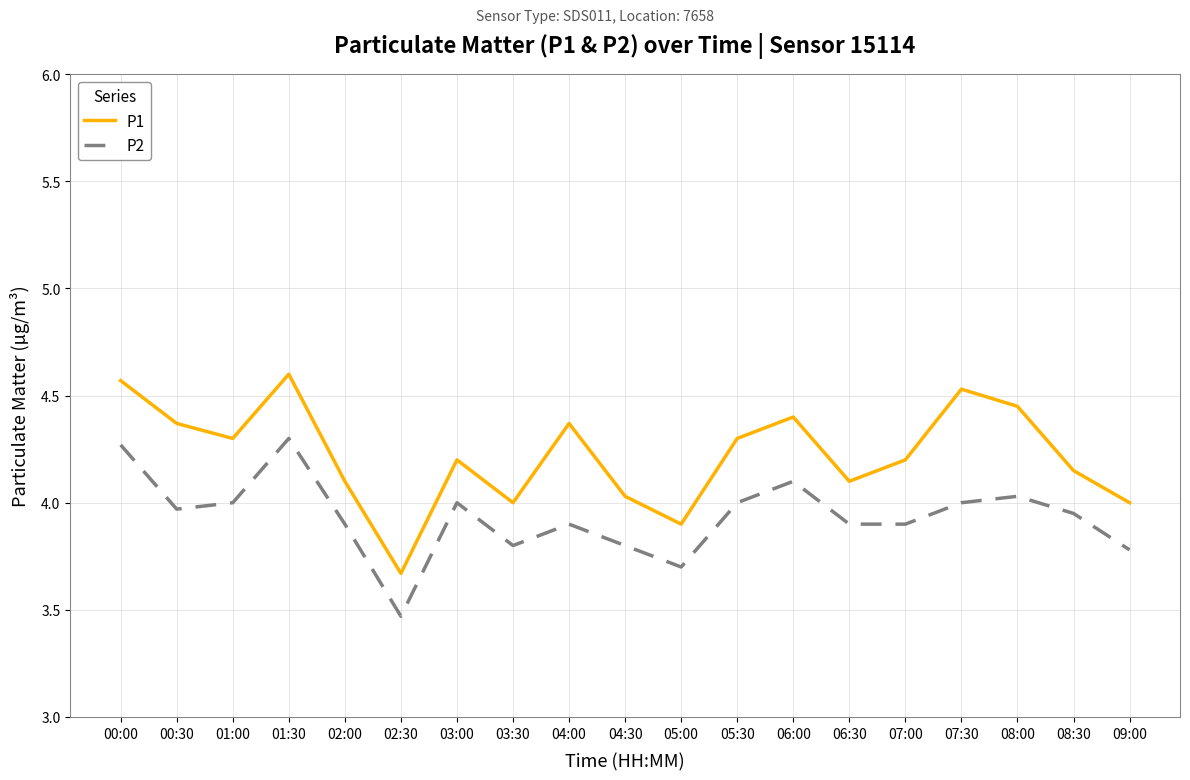

True or false: P2 and P1 intersect in this chart.

False